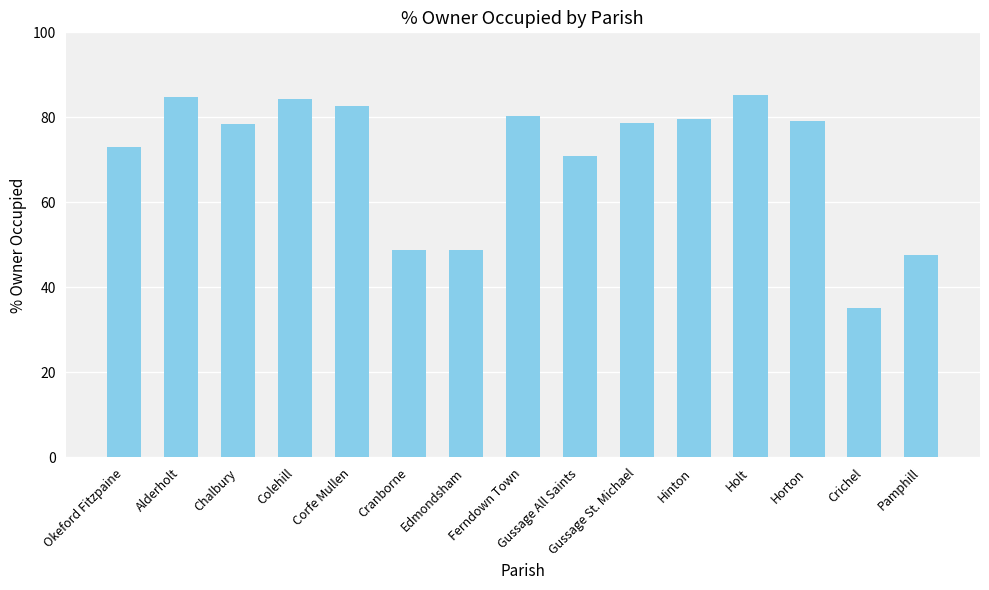

What is the change in value from Ferndown Town to Gussage All Saints?

-9.4